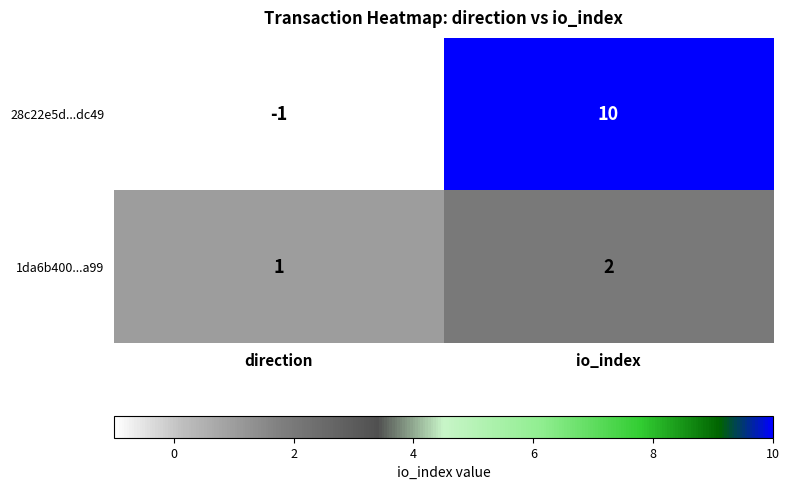

What is the spread (max minus min) of values at direction?

2